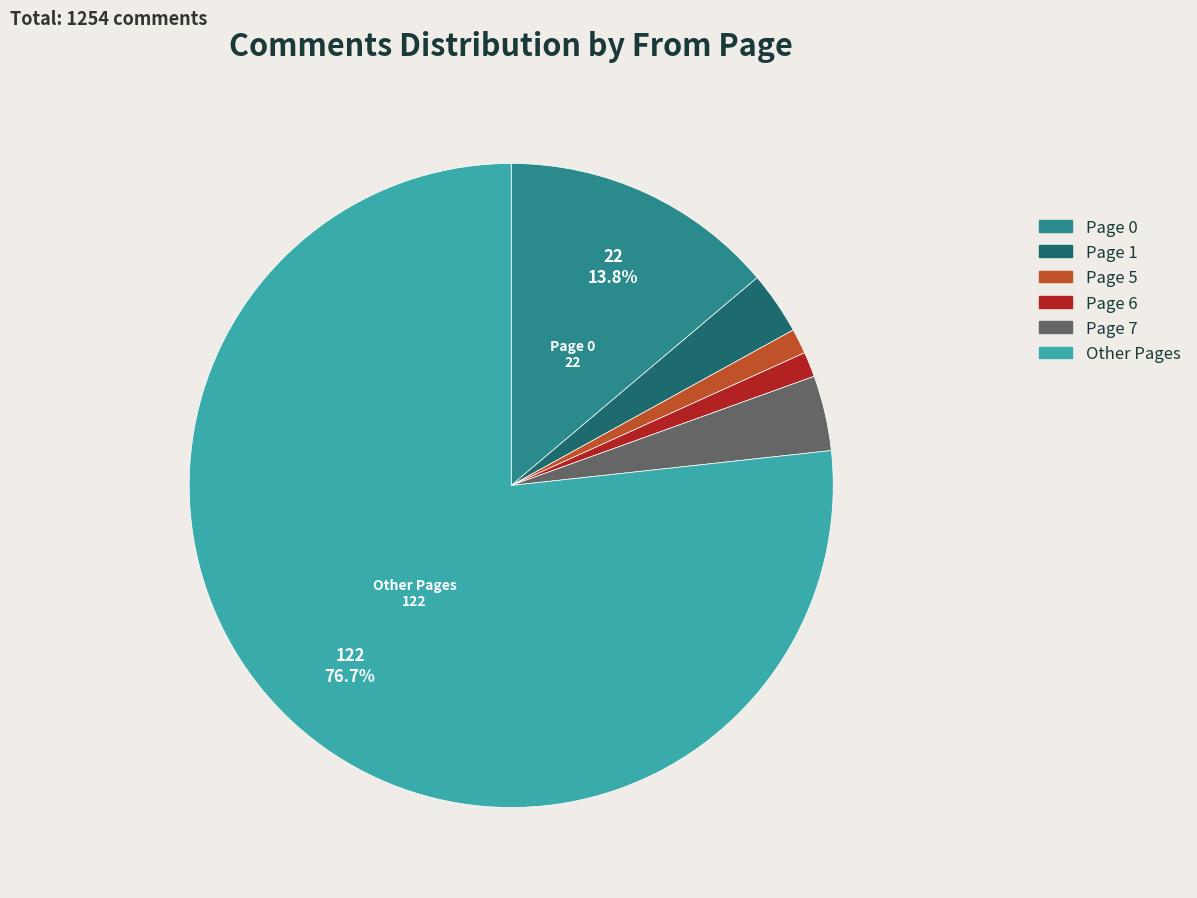

Do Page 5 and Other Pages together represent more than half of the pie?

Yes